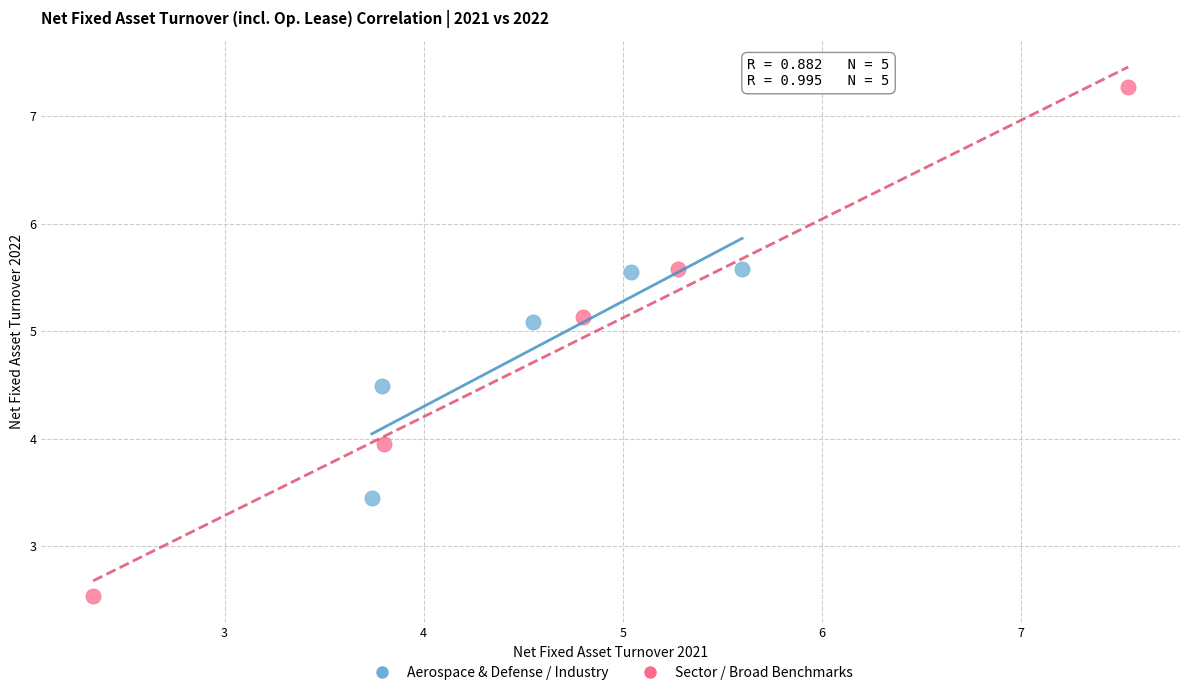

What are all the series names shown in the legend?

Aerospace & Defense / Industry, Sector / Broad Benchmarks